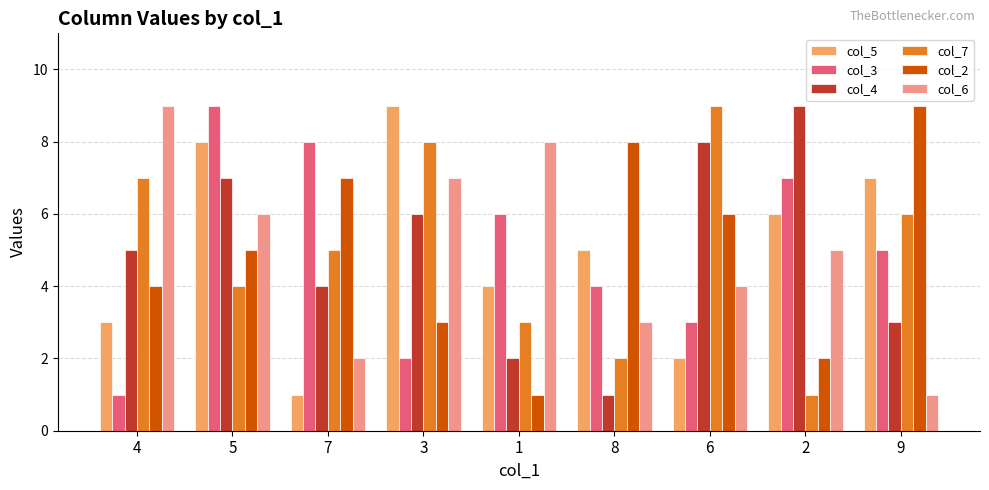

What are all the series names shown in the legend?

col_5, col_3, col_4, col_7, col_2, col_6